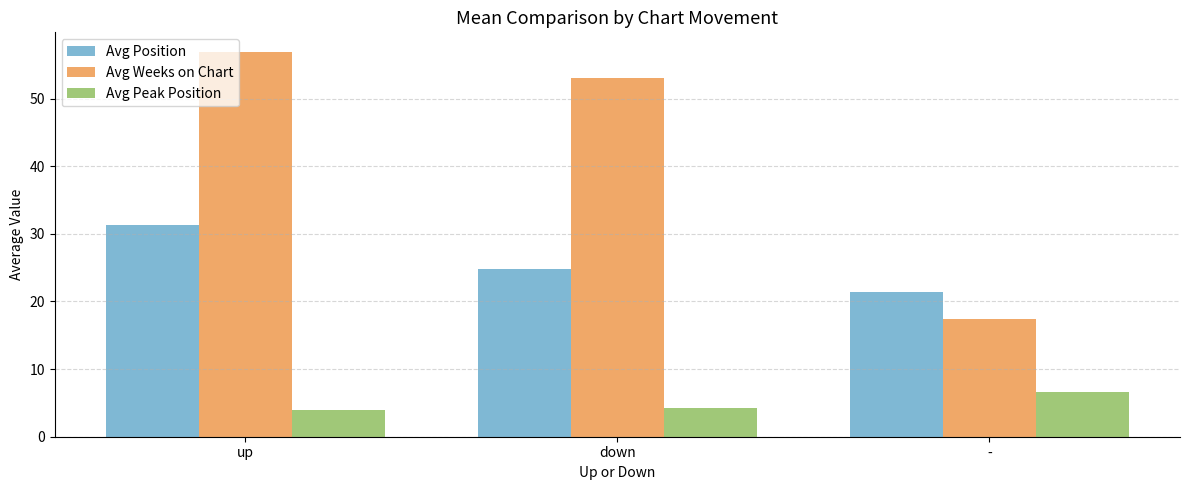

At which category is the sum across all series the highest?

up